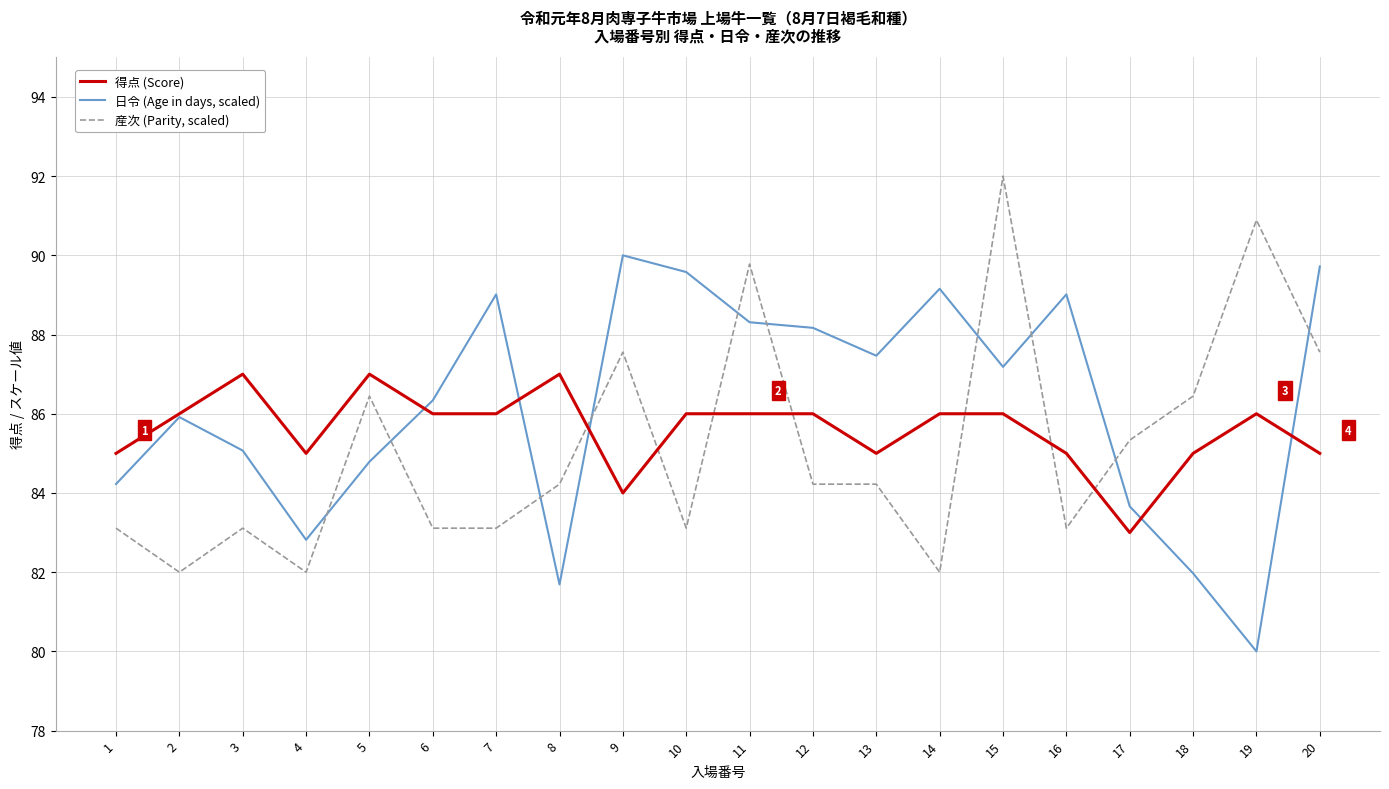

How many lines are shown in the chart?

3